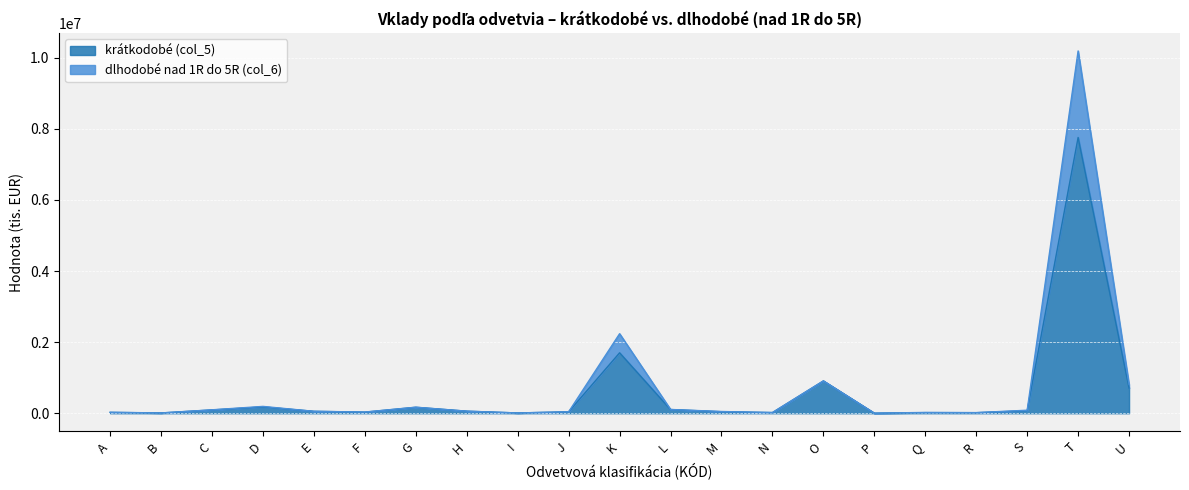

Which category has the lowest value in the krátkodobé (col_5) series?

P